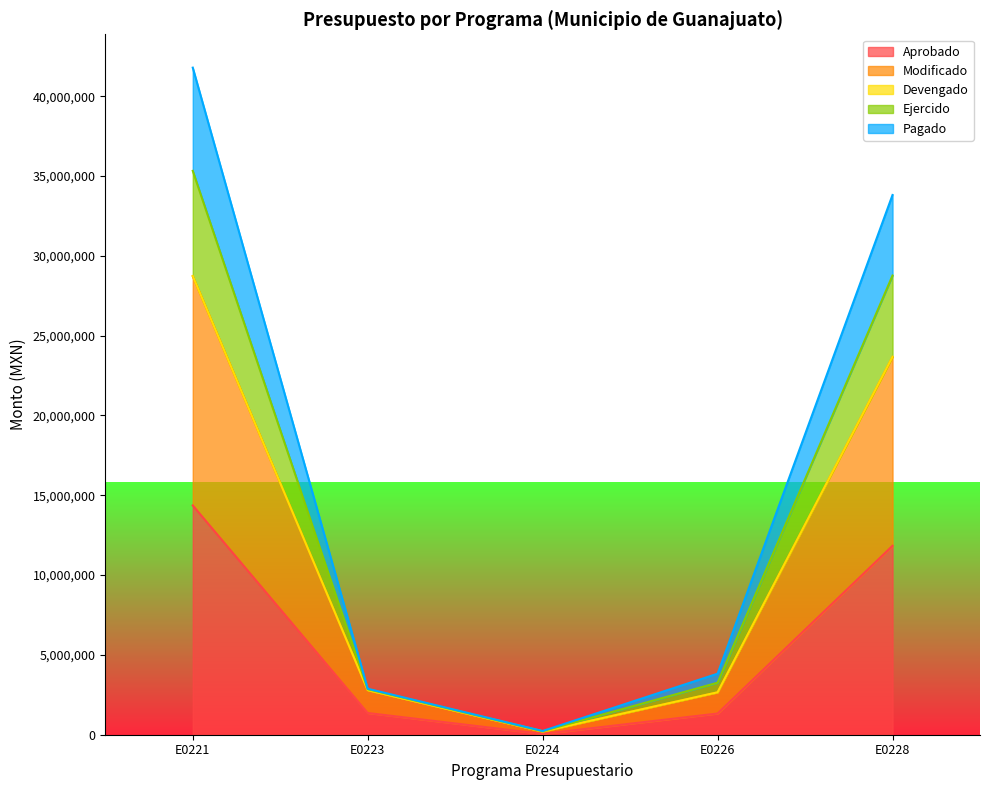

True or false: Aprobado and Pagado cross at least once.

False